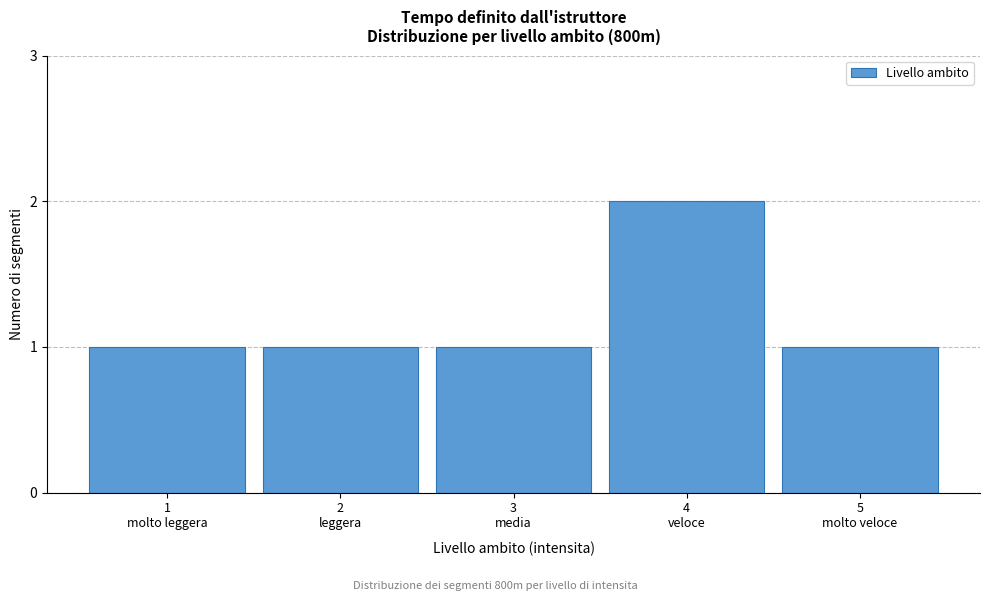

Reading right to left, transcribe all the data shown in this chart.

1	2	1	1	1